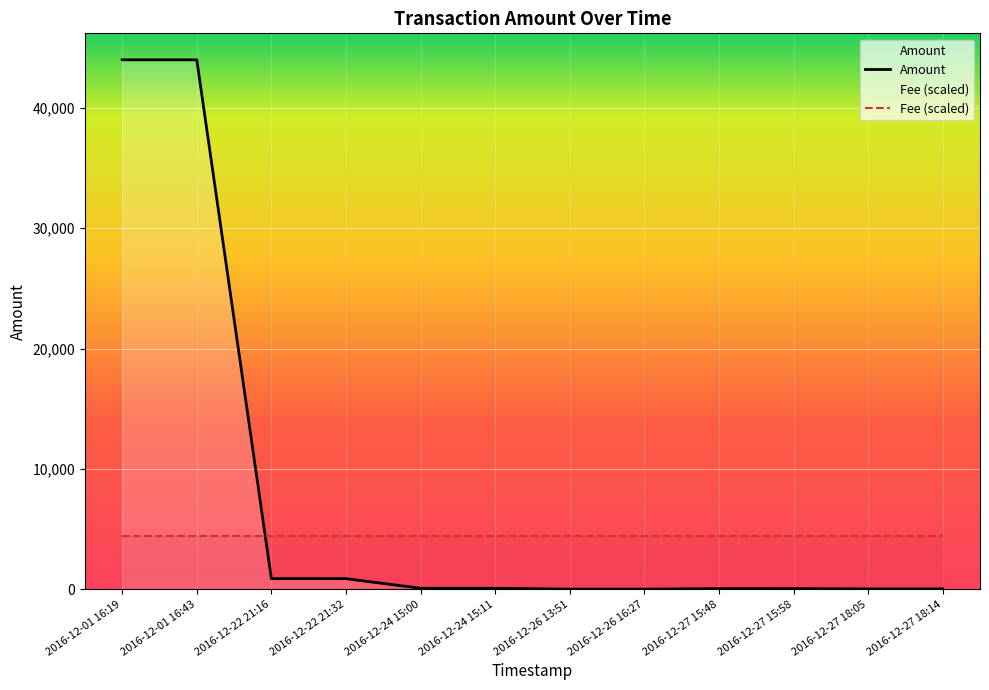

Rank the categories by value from highest to lowest.

2016-12-01 16:19, 2016-12-01 16:43, 2016-12-22 21:16, 2016-12-22 21:32, 2016-12-24 15:00, 2016-12-24 15:11, 2016-12-27 15:48, 2016-12-27 15:58, 2016-12-27 18:05, 2016-12-27 18:14, 2016-12-26 13:51, 2016-12-26 16:27